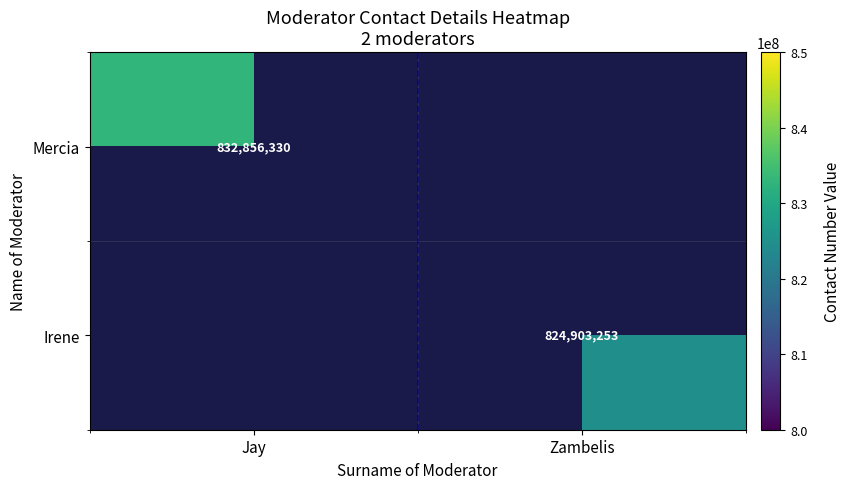

Count the number of data series in this chart.

2